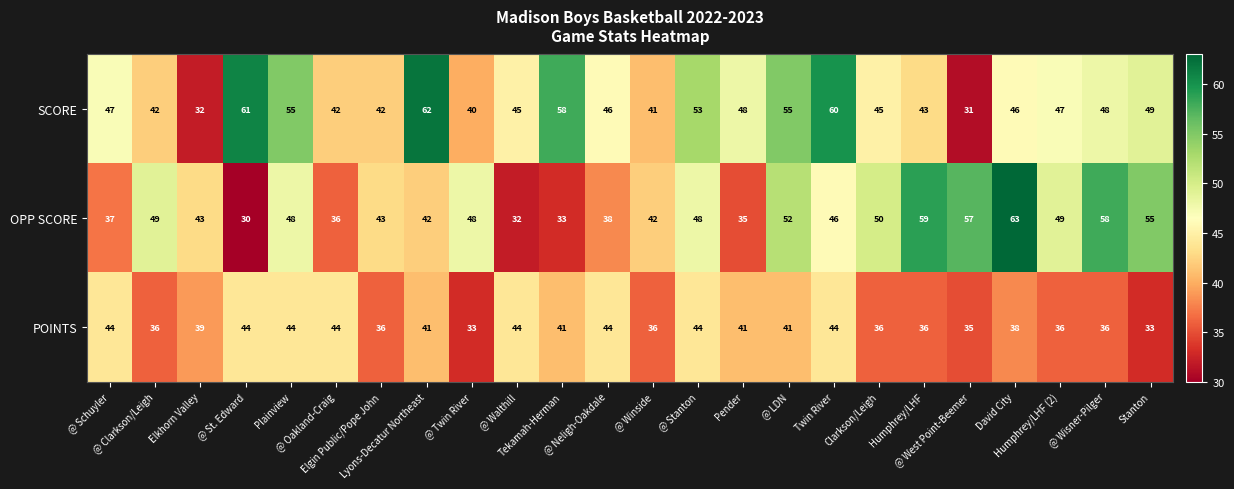

At how many categories does at least one series exceed 56?

8